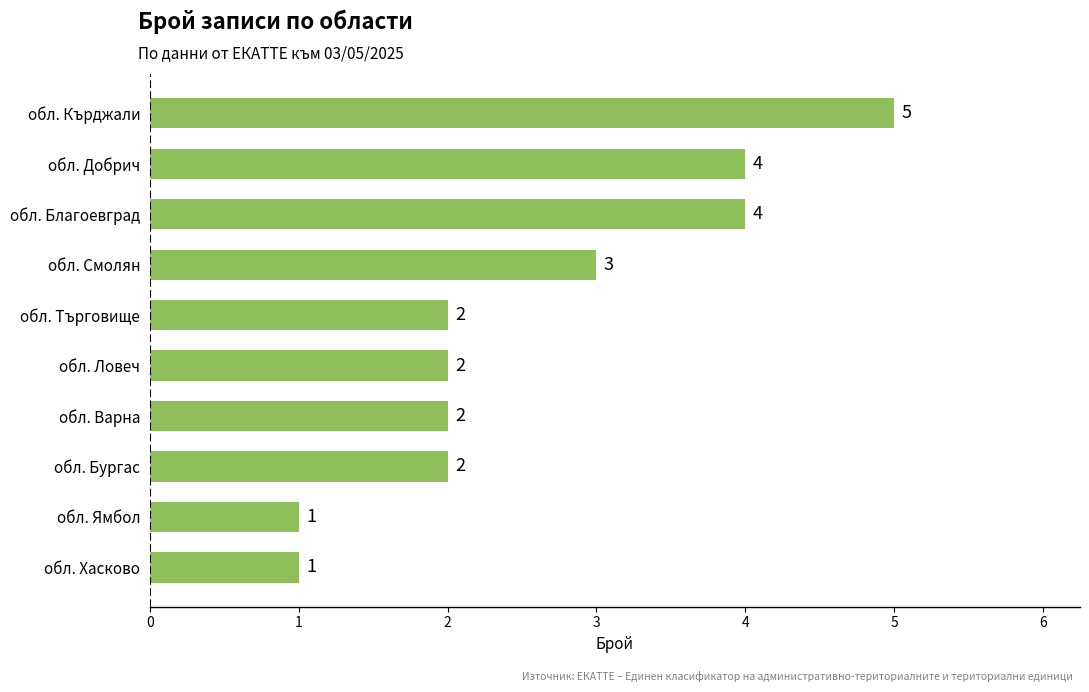

Does the chart contain stacked bars?

No